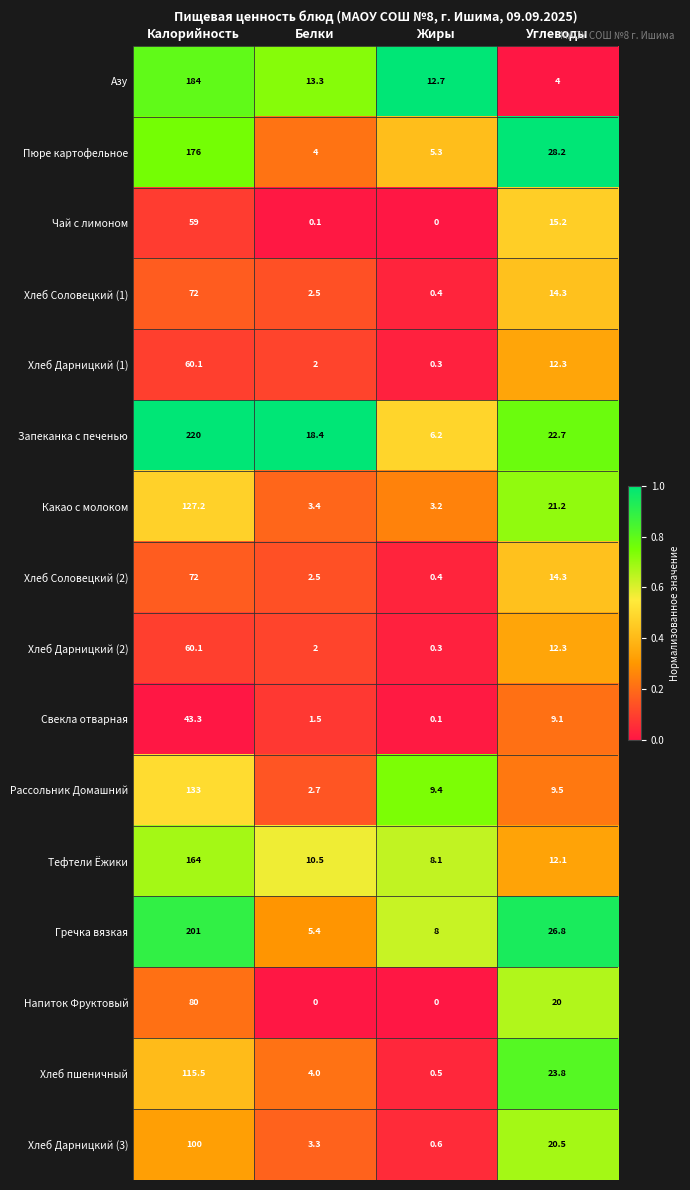

What is the approximate value of Хлеб Соловецкий (1) at Калорийность?

72.0